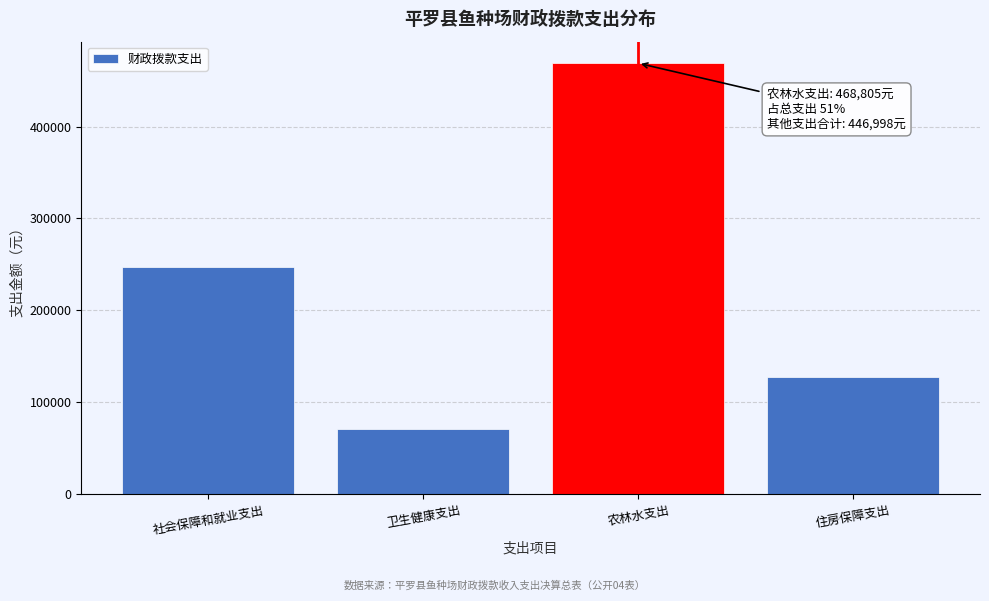

Reading left to right, what are all the values shown in this chart?

社会保障和就业支出=247648.0	卫生健康支出=71181.0	农林水支出=468804.7	住房保障支出=128169.0